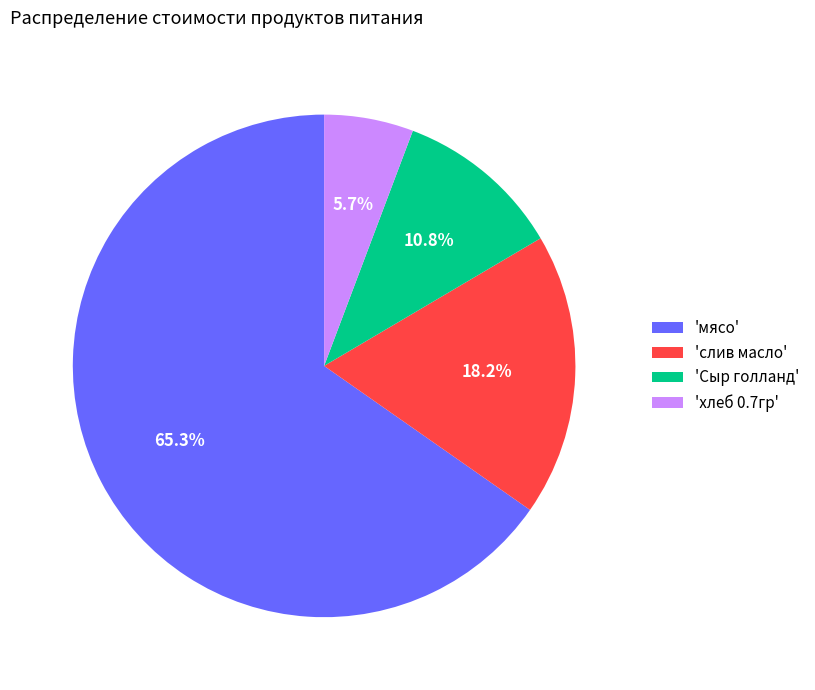

Which has a higher value, 'мясо' or 'Сыр голланд'?

'мясо'